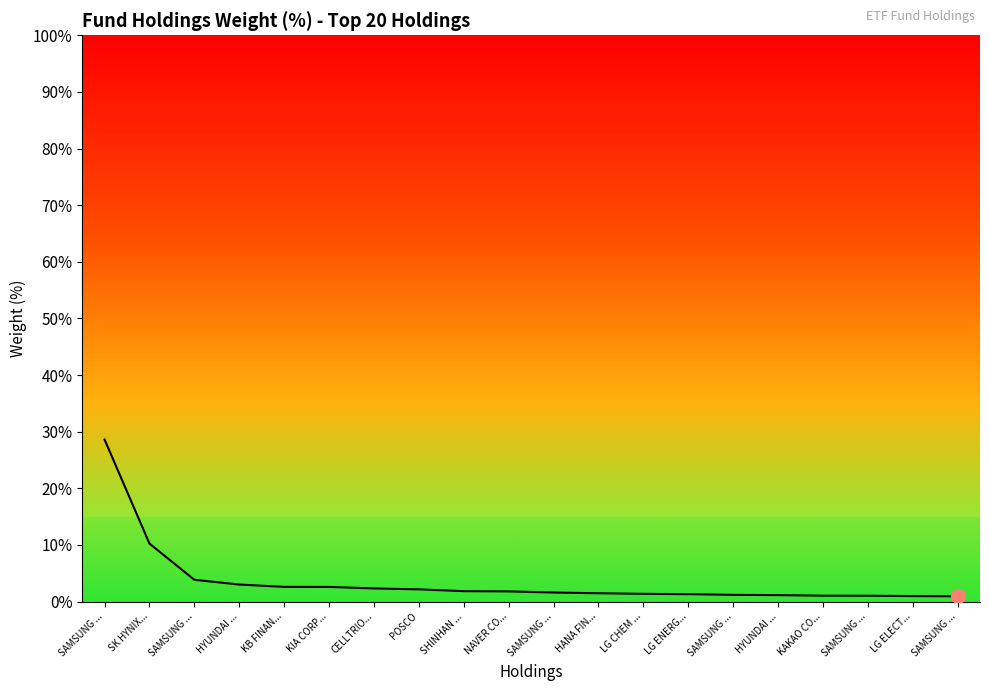

Between SAMSUNG ... and HYUNDAI ..., which is larger?

HYUNDAI ...